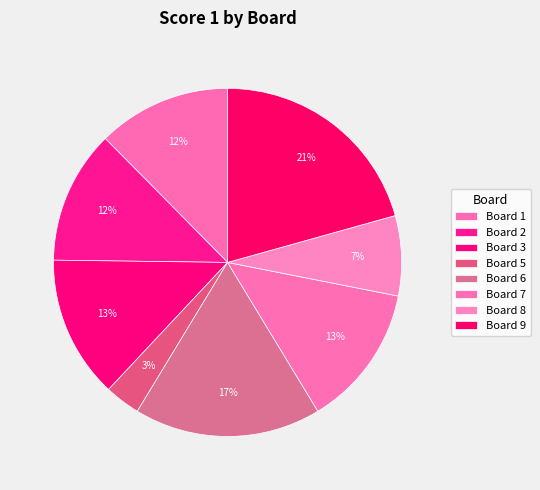

What is the change in value from Board 7 to Board 9?

+9